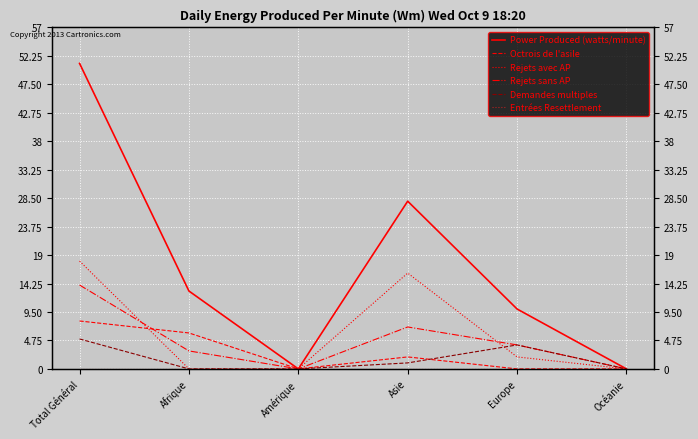

Which series has the largest total across all categories?

Power Produced (watts/minute)